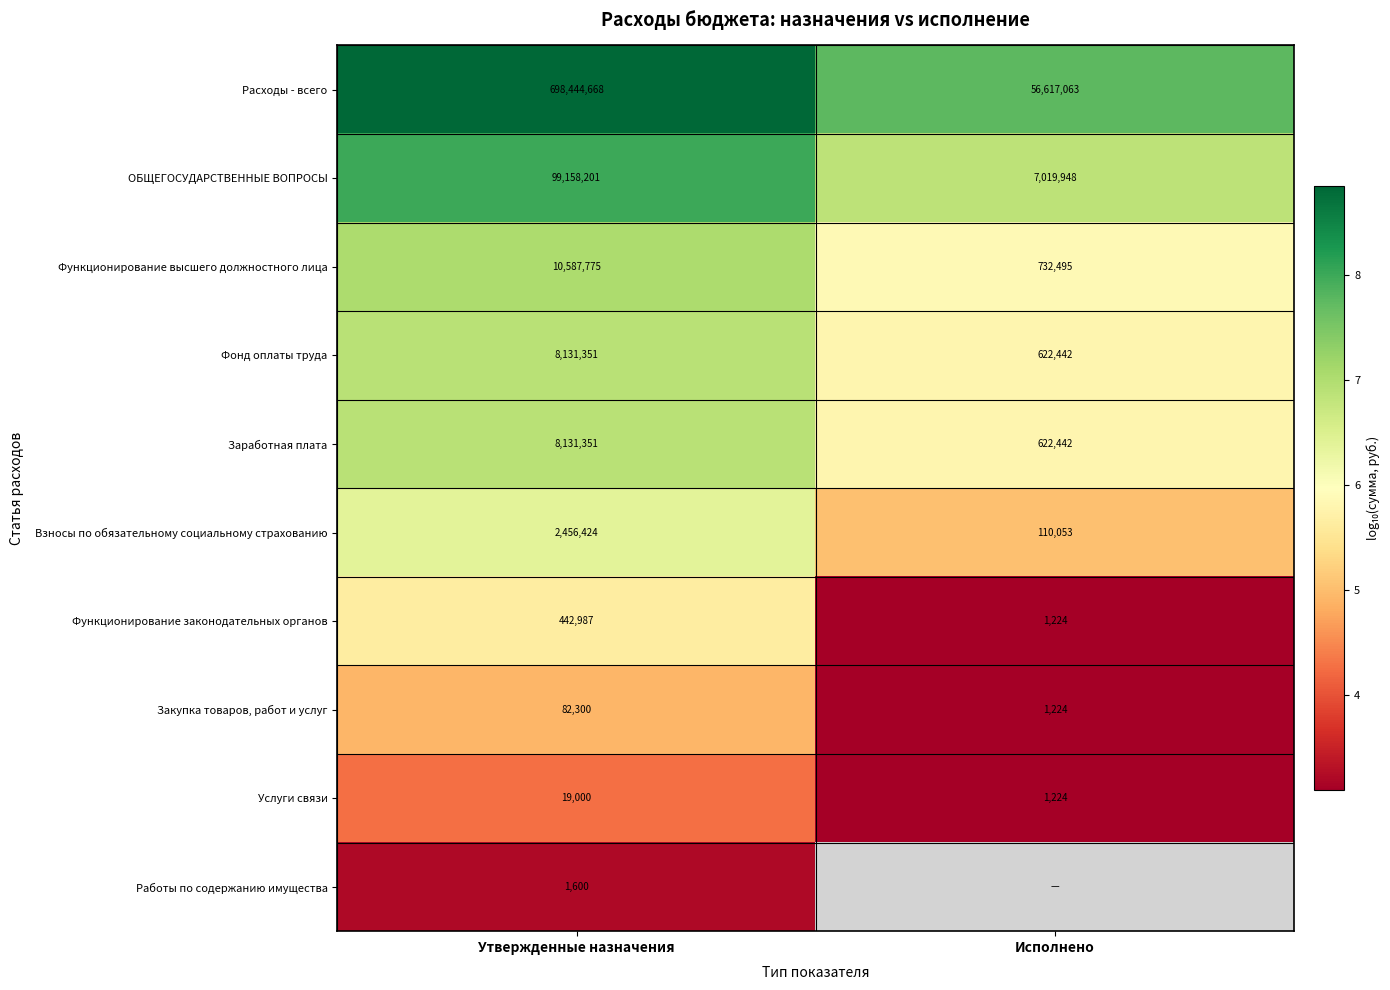

What is the greatest value displayed?

8.8